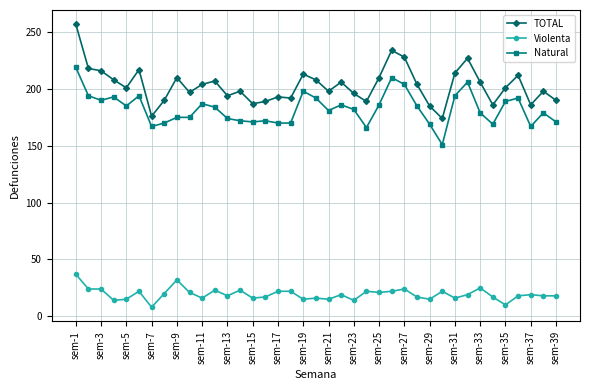

What is the value of the TOTAL point at the 5th from the left?

201